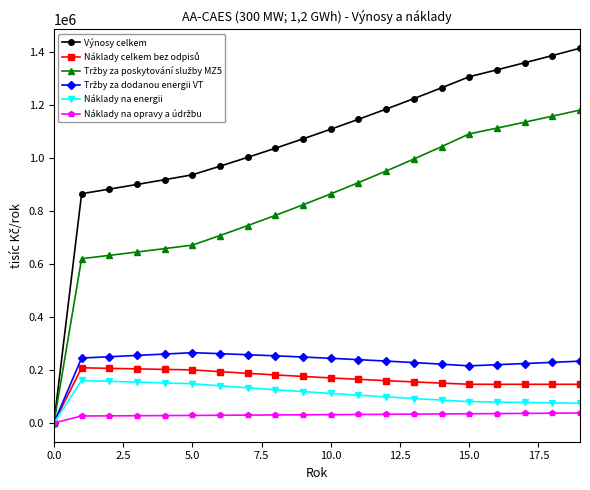

Which series has the widest spread of values?

Výnosy celkem